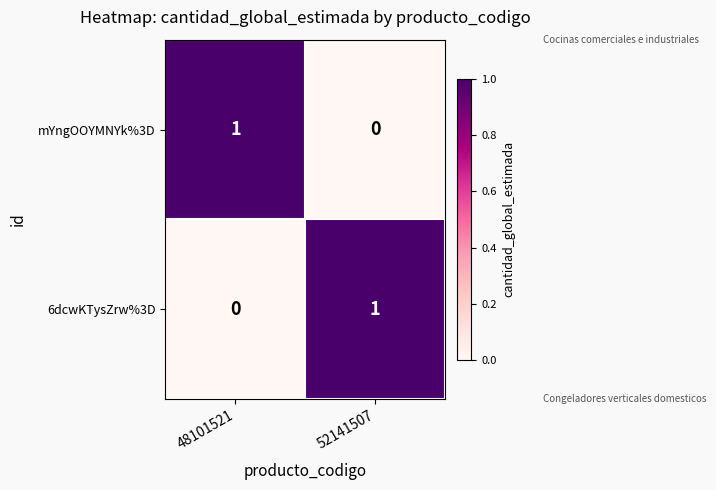

True or false: mYngOOYMNYk%3D has a value of 0 at 52141507.

True